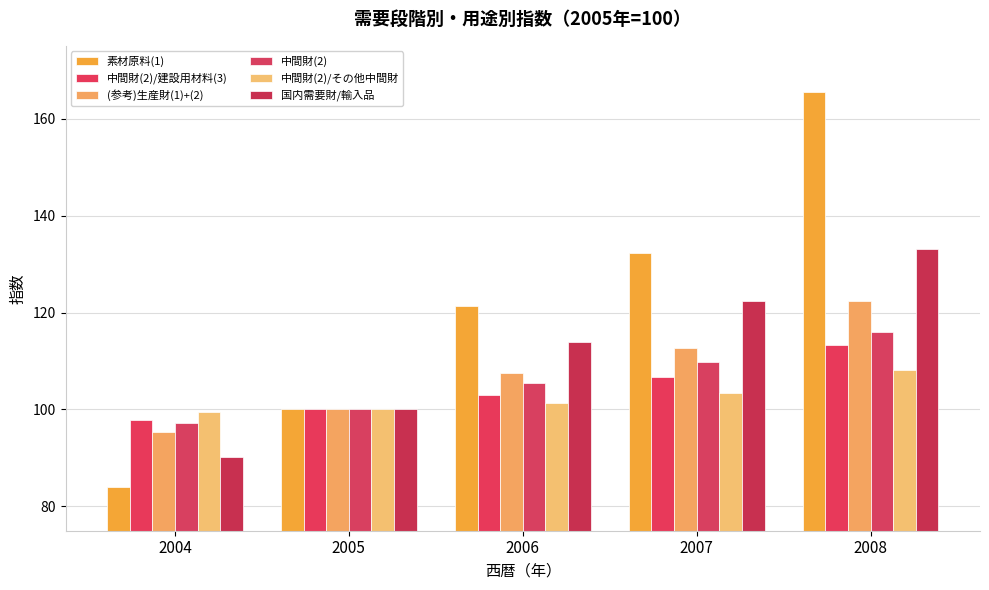

Reading left to right, transcribe all the data shown in this chart.

素材原料(1): 84.1	100.0	121.3	132.2	165.4
中間財(2)/建設用材料(3): 97.8	100.0	103.0	106.7	113.4
(参考)生産財(1)+(2): 95.4	100.0	107.5	112.7	122.4
中間財(2): 97.2	100.0	105.5	109.7	115.9
中間財(2)/その他中間財: 99.4	100.0	101.3	103.4	108.1
国内需要財/輸入品: 90.3	100.0	113.9	122.4	133.2